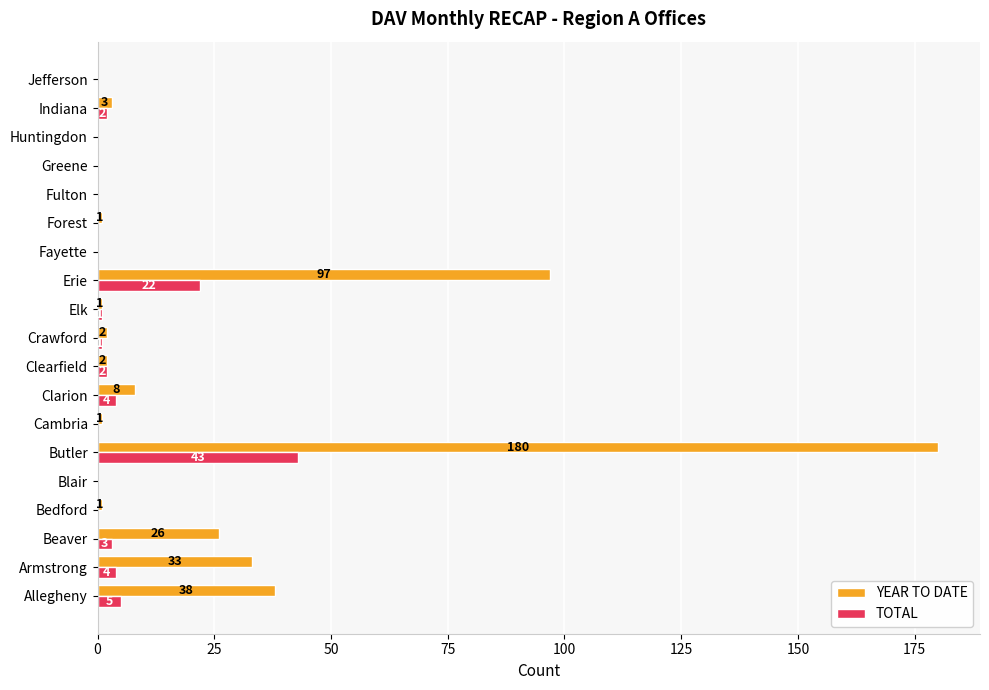

What is the greatest value displayed?

180